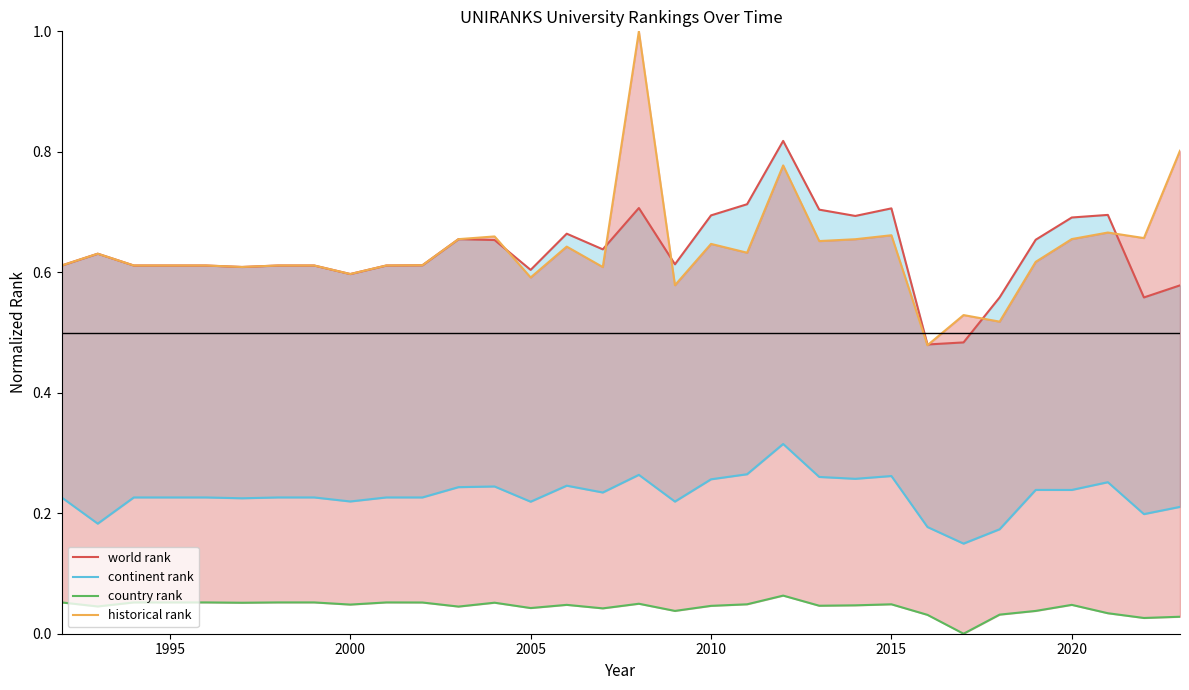

What is the difference between the maximum and minimum values in the world rank series?

0.3